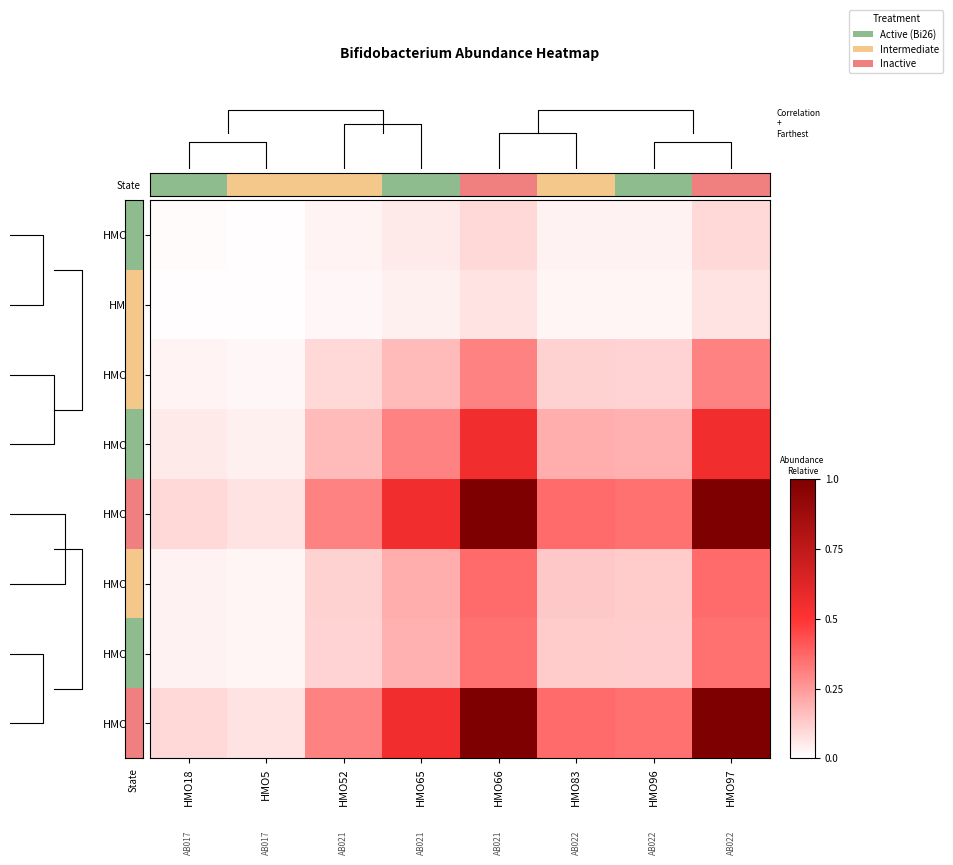

At which label does HMO97 reach its peak?

HMO97